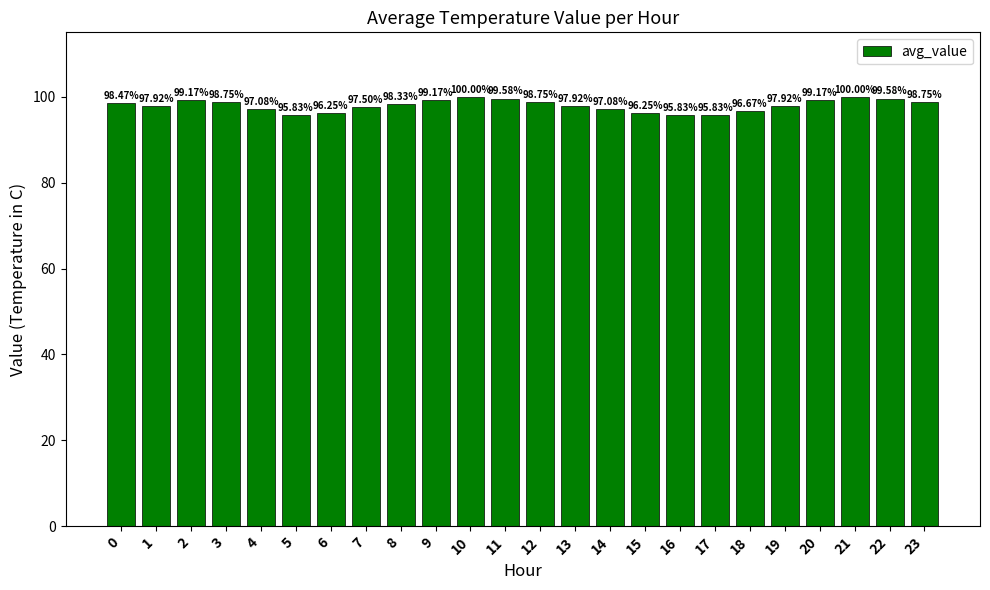

What is the approximate value at 0?

98.5